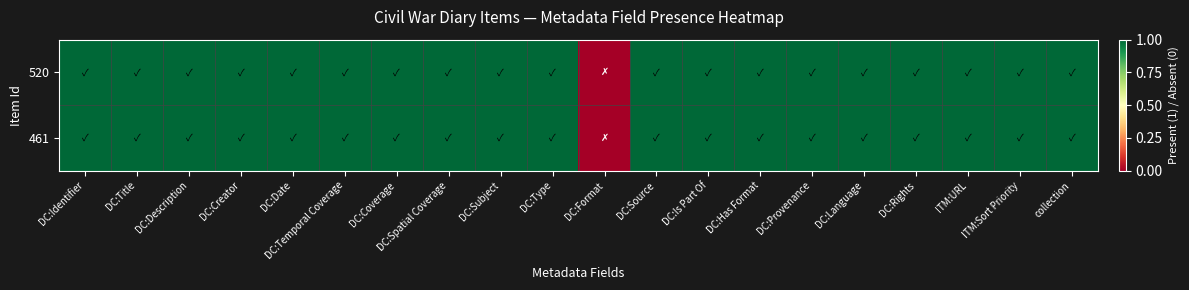

Reading left to right, what are all the values shown in this chart?

520: DC:Identifier=1	DC:Title=1	DC:Description=1	DC:Creator=1	DC:Date=1	DC:Temporal Coverage=1	DC:Coverage=1	DC:Spatial Coverage=1	DC:Subject=1	DC:Type=1	DC:Format=0	DC:Source=1	DC:Is Part Of=1	DC:Has Format=1	DC:Provenance=1	DC:Language=1	DC:Rights=1	ITM:URL=1	ITM:Sort Priority=1	collection=1
461: DC:Identifier=1	DC:Title=1	DC:Description=1	DC:Creator=1	DC:Date=1	DC:Temporal Coverage=1	DC:Coverage=1	DC:Spatial Coverage=1	DC:Subject=1	DC:Type=1	DC:Format=0	DC:Source=1	DC:Is Part Of=1	DC:Has Format=1	DC:Provenance=1	DC:Language=1	DC:Rights=1	ITM:URL=1	ITM:Sort Priority=1	collection=1